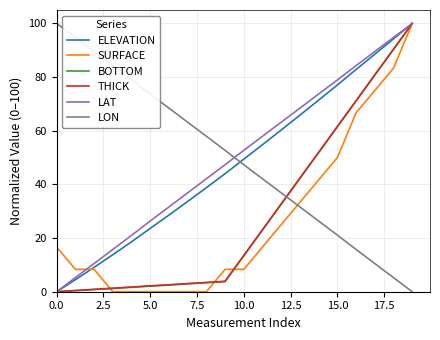

True or false: ELEVATION and LON intersect in this chart.

True